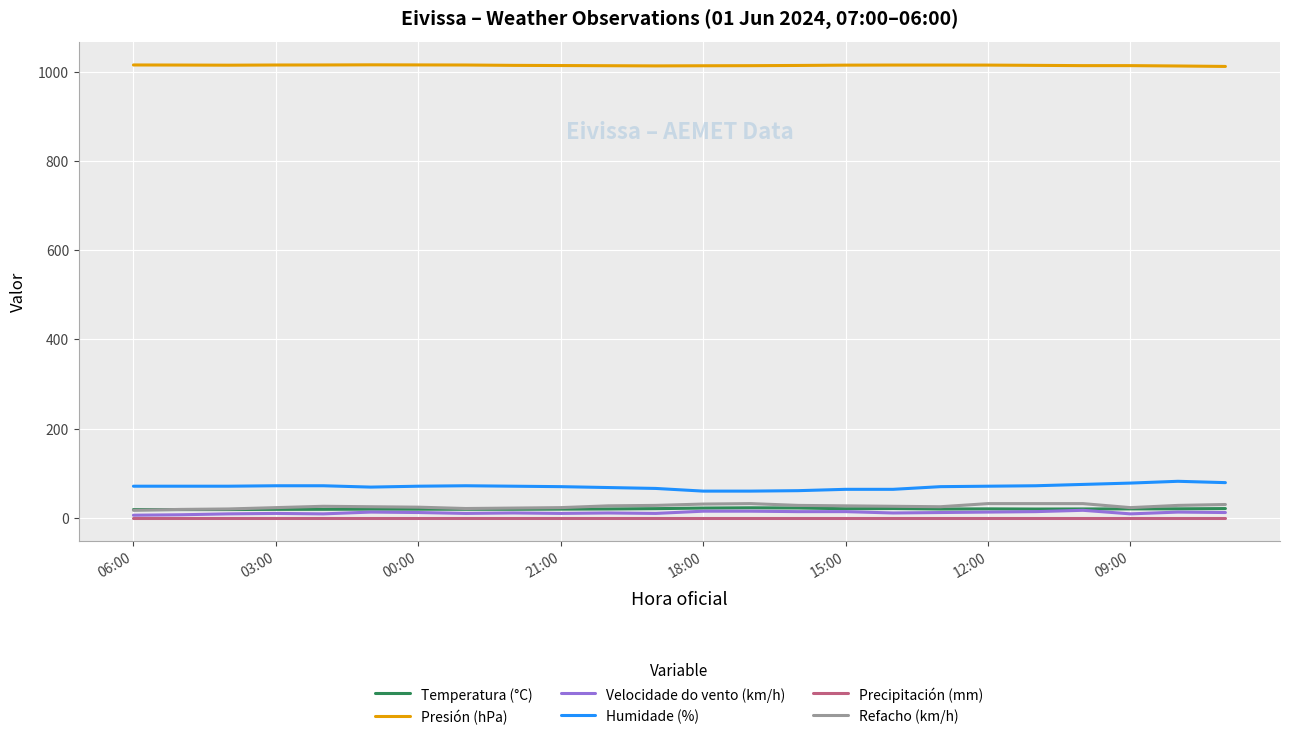

What is the difference between the maximum and minimum values in the Velocidade do vento (km/h) series?

11.0